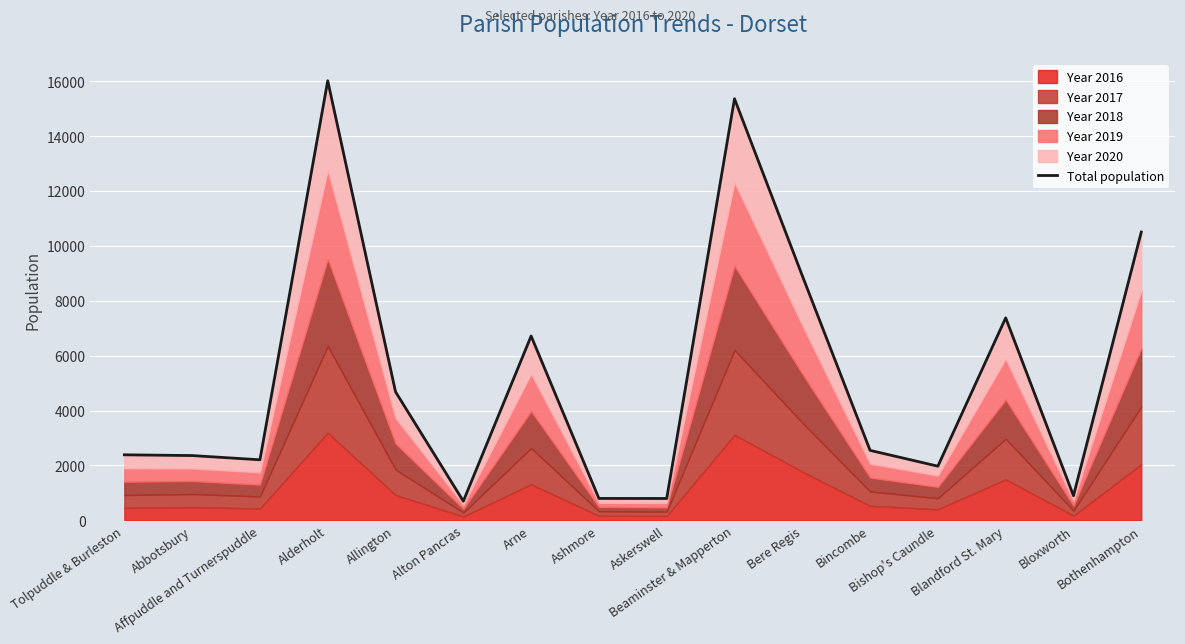

How many lines are shown in the chart?

1